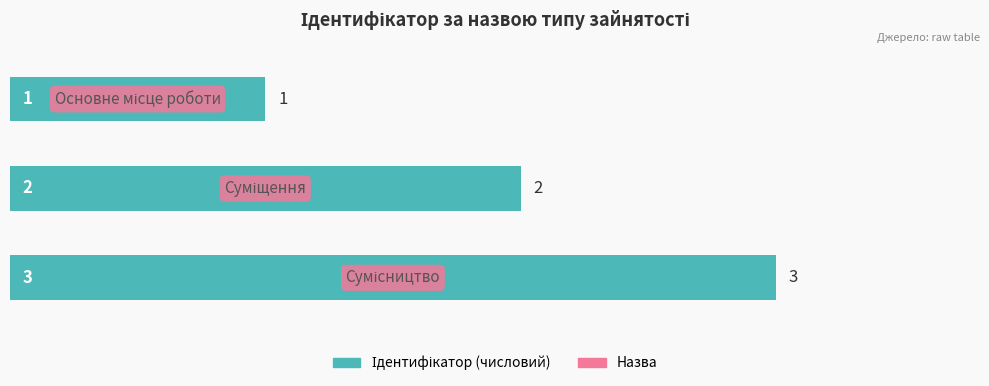

How many values are between 1 and 3?

3